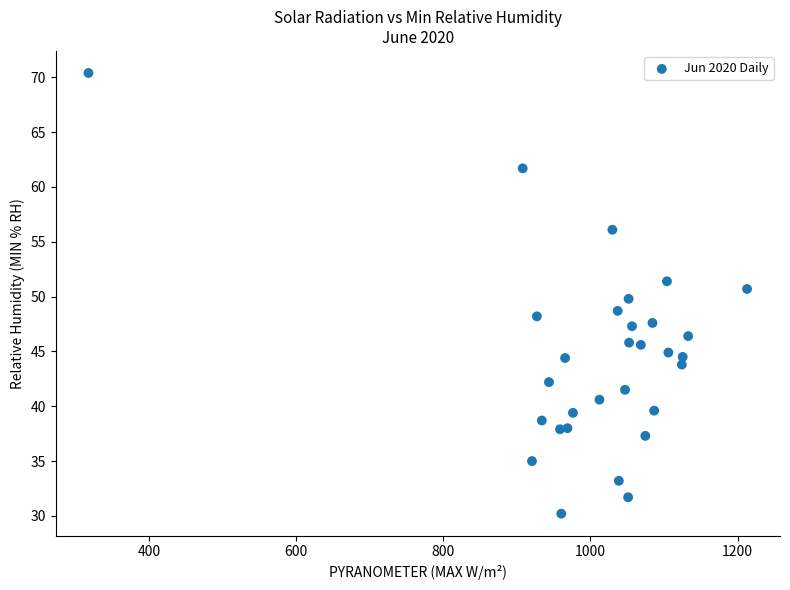

What is the range of Y values (max minus min)?

40.2